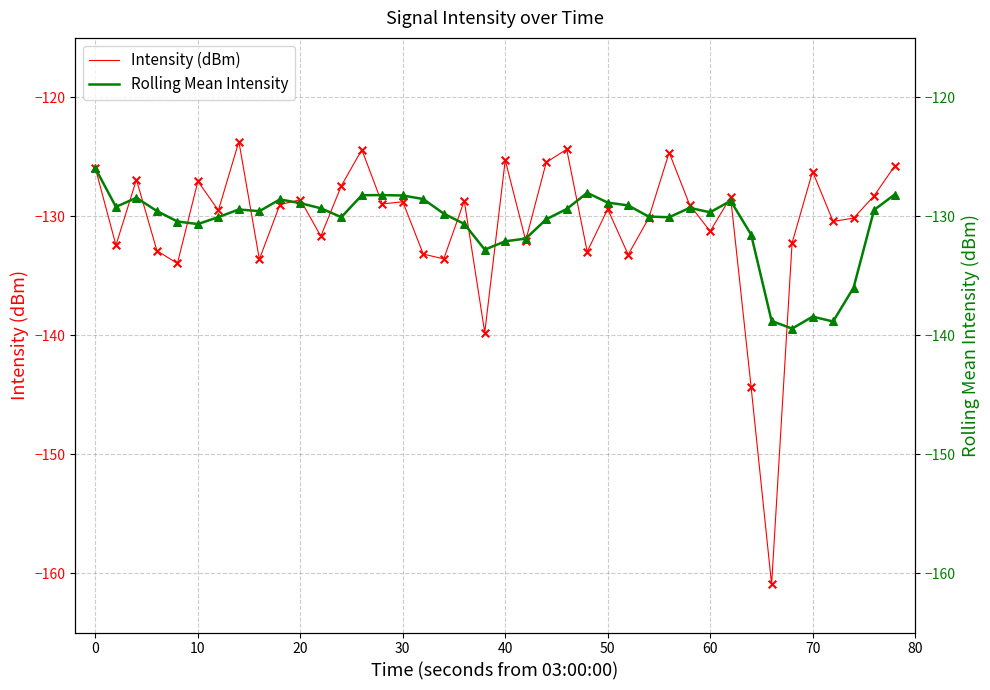

The value of Intensity (dBm) at 50 is -230.8. True or false?

False